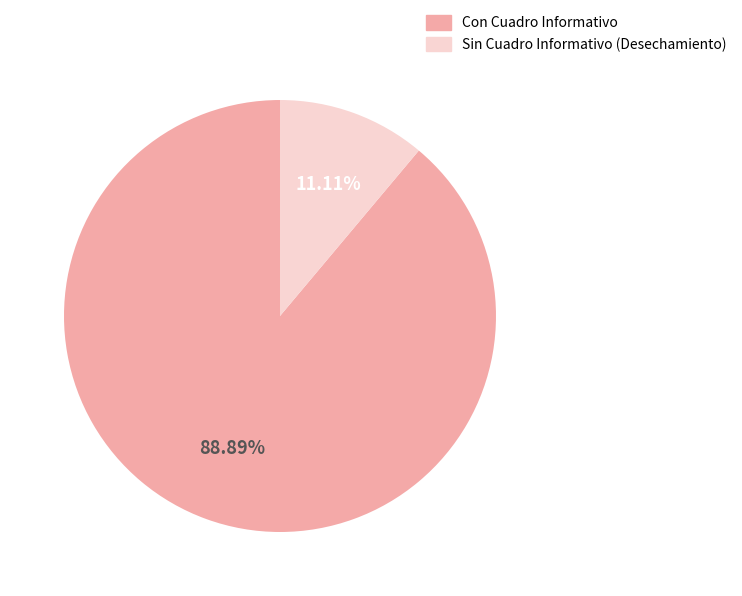

True or false: Sin Cuadro Informativo (Desechamiento) accounts for 11% of the total.

True